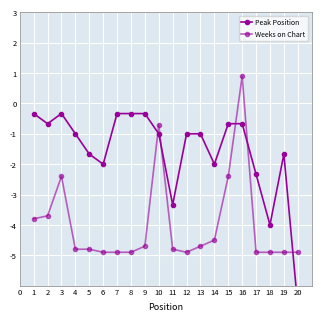

True or false: Weeks on Chart and Peak Position intersect in this chart.

True